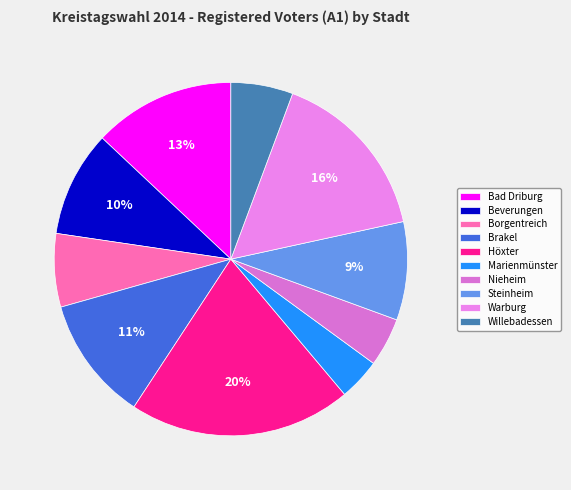

Approximately how many times larger is the value at Nieheim compared to Beverungen?

0.5